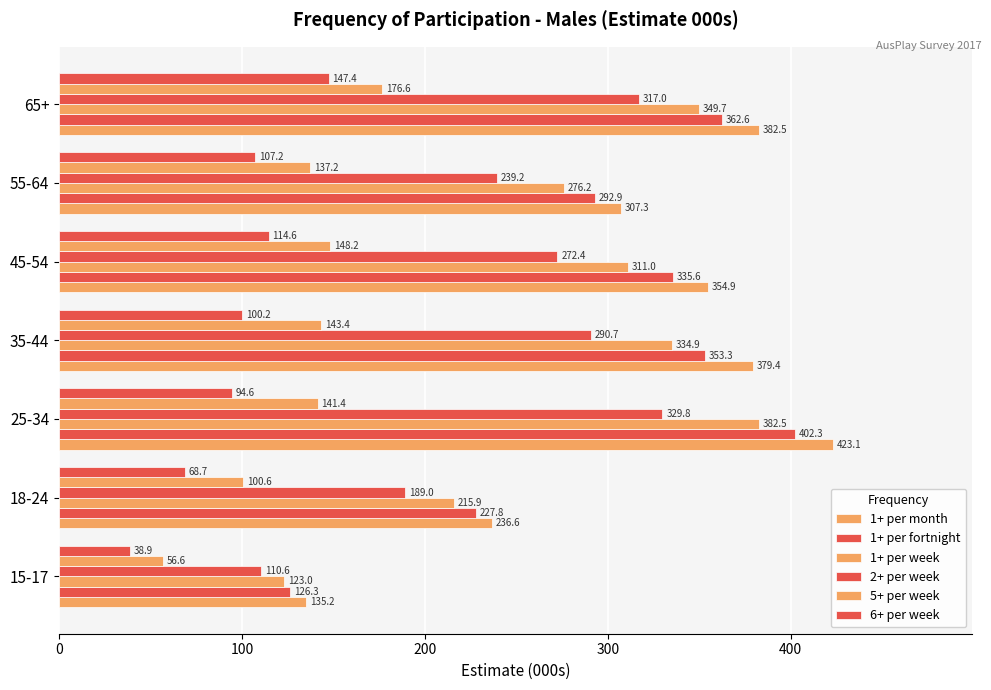

How many series are shown in this chart?

6